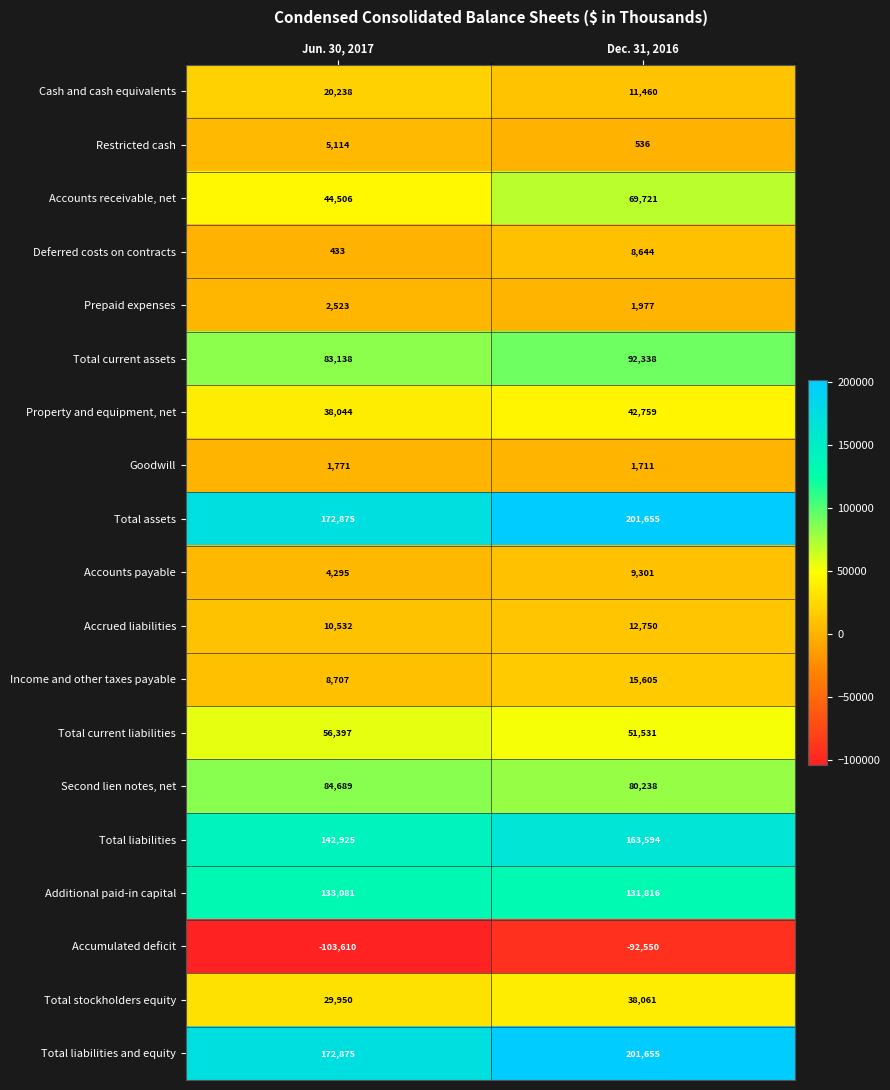

How many series are shown in this chart?

19